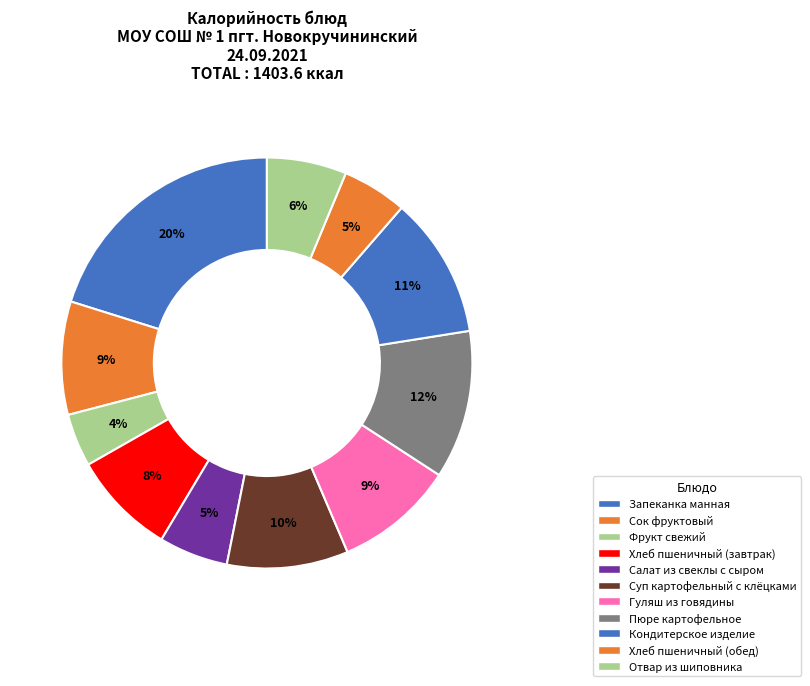

To the nearest percent, what portion does Запеканка манная represent?

20%